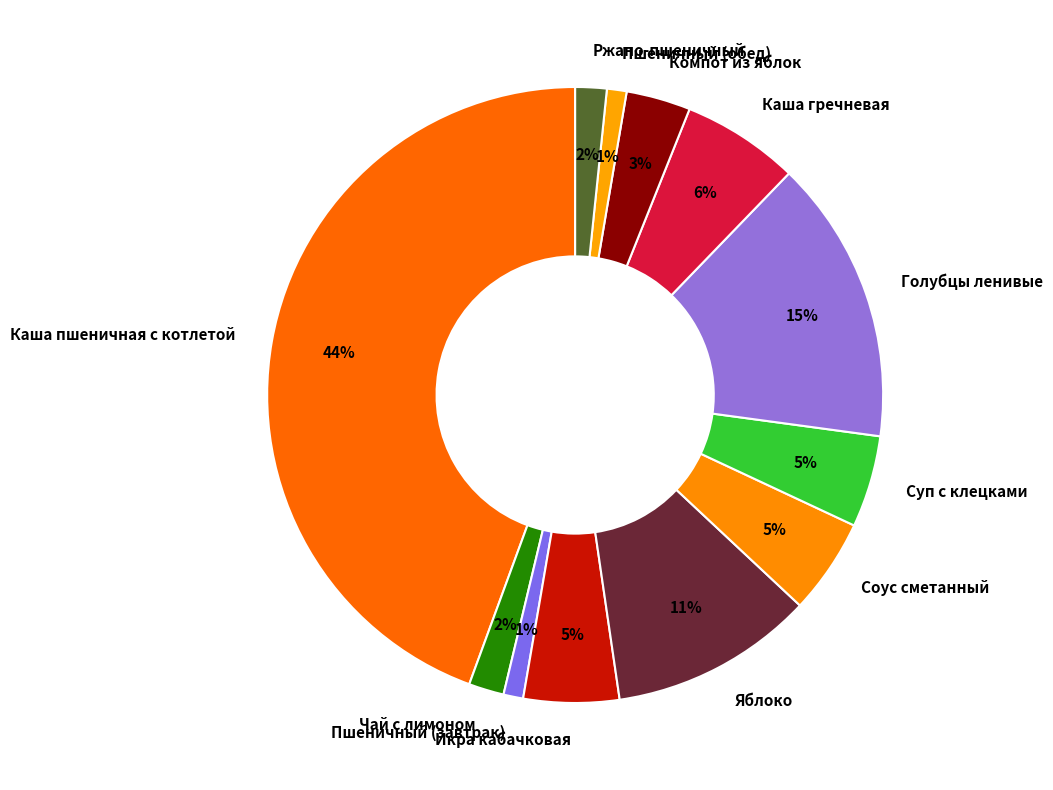

To the nearest percent, what percentage of the pie is Яблоко?

11%